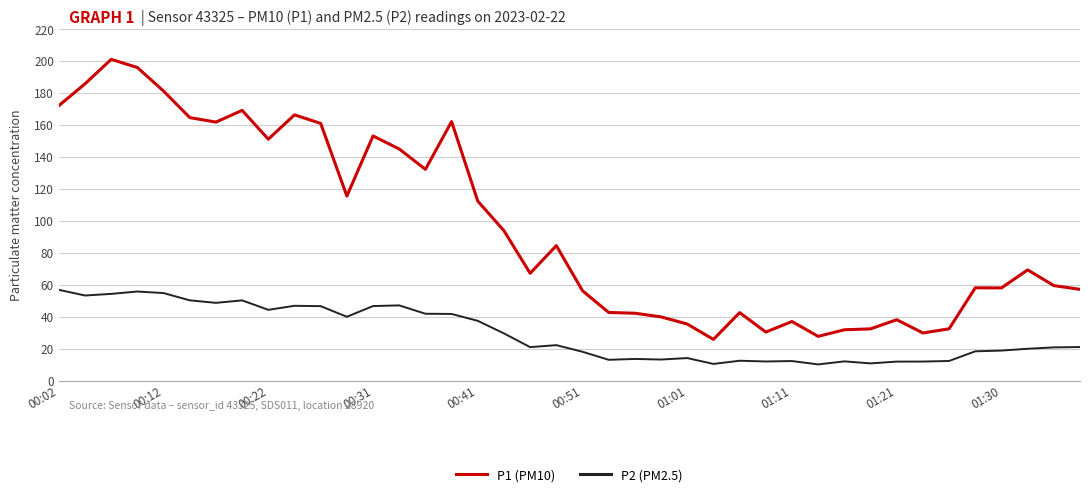

True or false: P1 (PM10) and P2 (PM2.5) cross at least once.

False